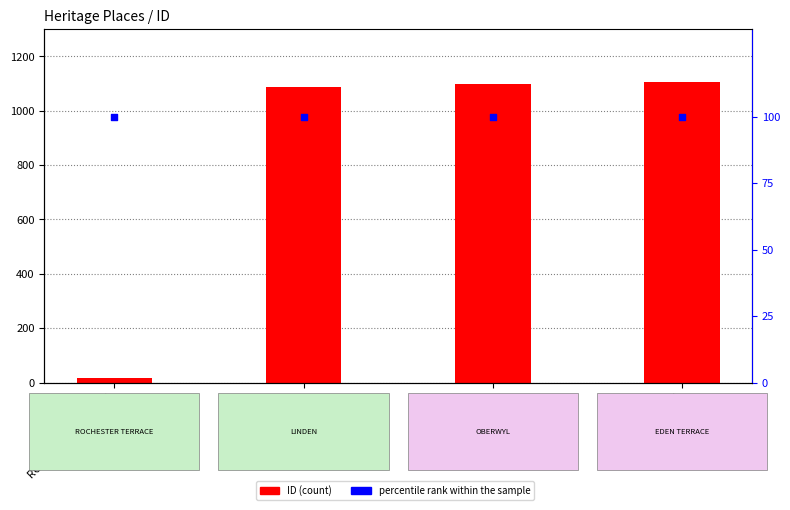

Which series contains the lowest Y value?

ID